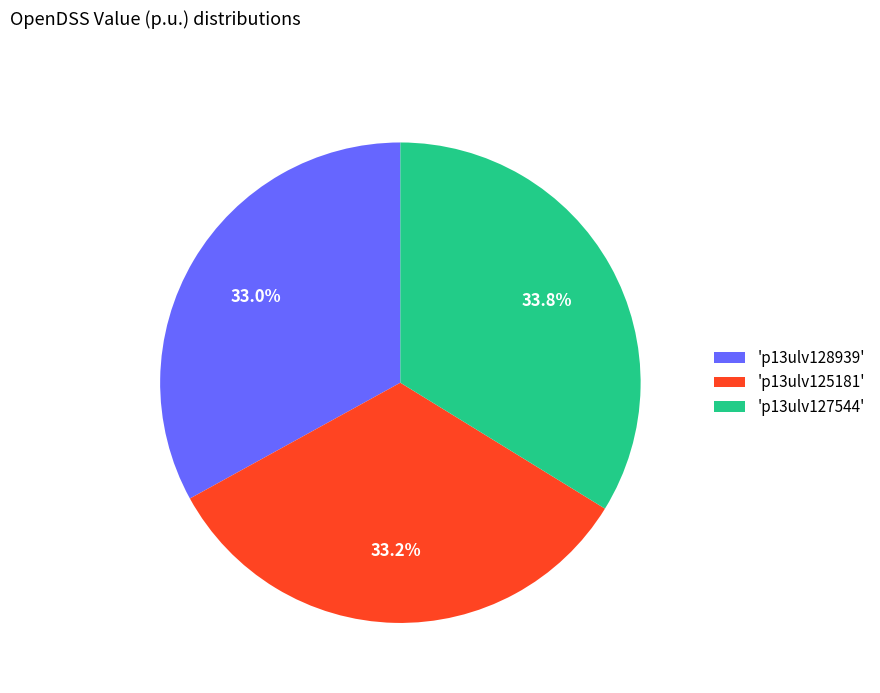

Is there any slice that represents more than half of the pie?

No